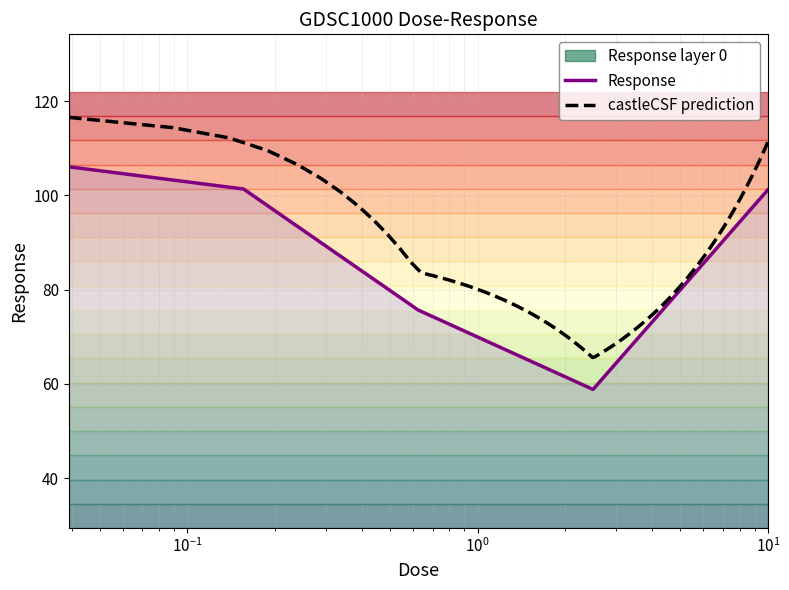

What is the value of the 3rd point from the left?

75.7